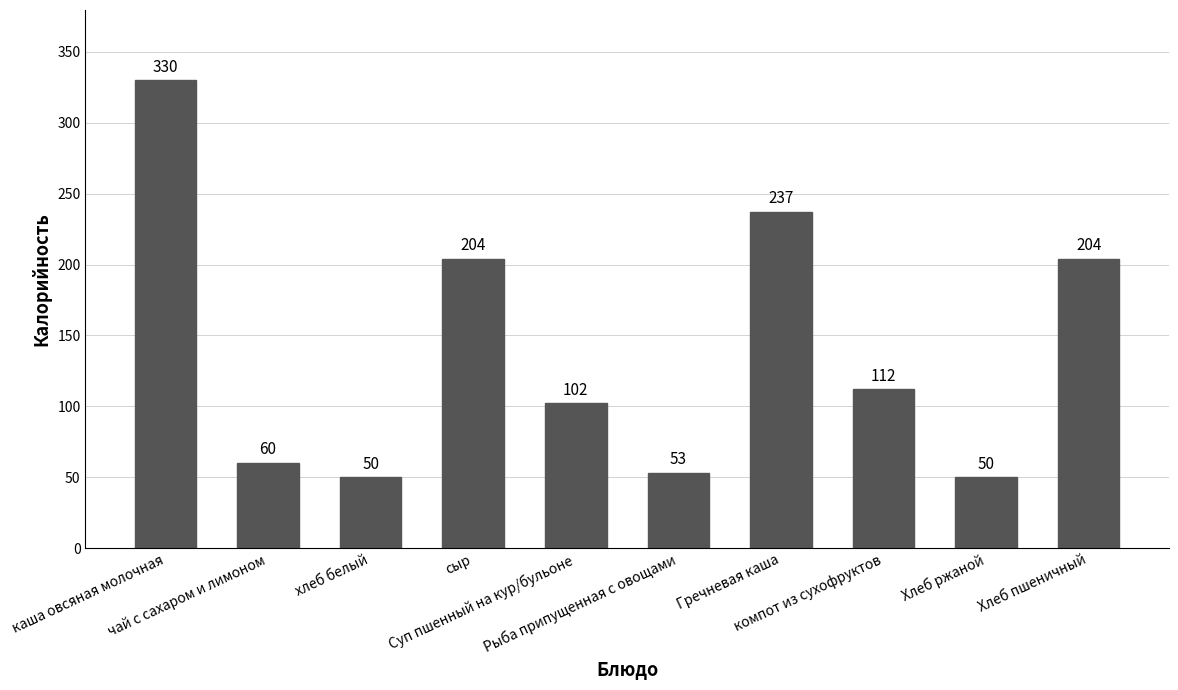

What is the approximate value at Суп пшенный на кур/бульоне, to the nearest 50?

100